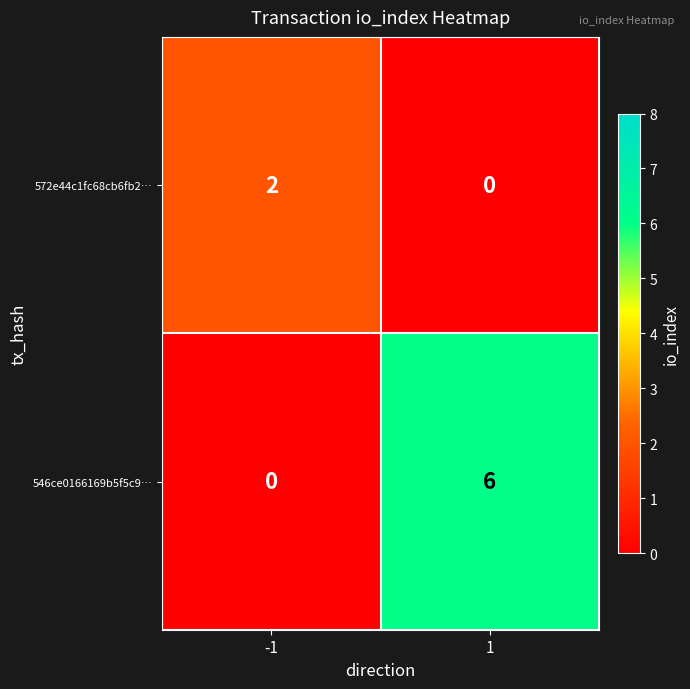

What is the sum of the 546ce0166169b5f5c9… values at -1 and 1?

6